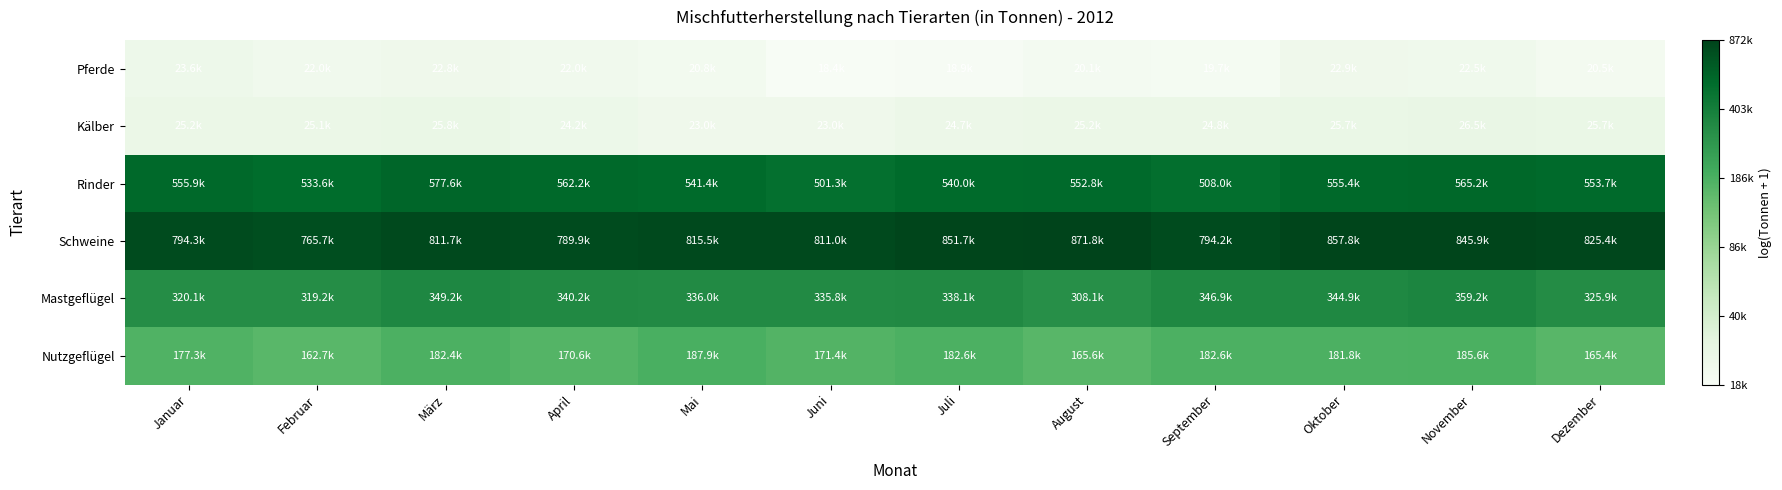

What is the total value across all series at Februar?

71.5